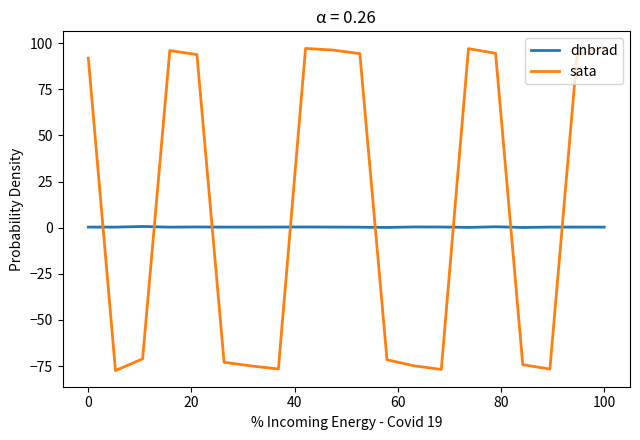

What is the minimum value shown in the chart?

-77.4